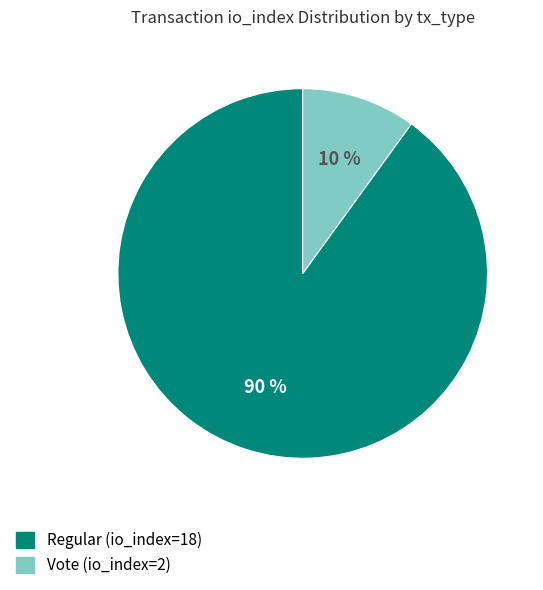

Which has a higher value, Vote (io_index=2) or Regular (io_index=18)?

Regular (io_index=18)